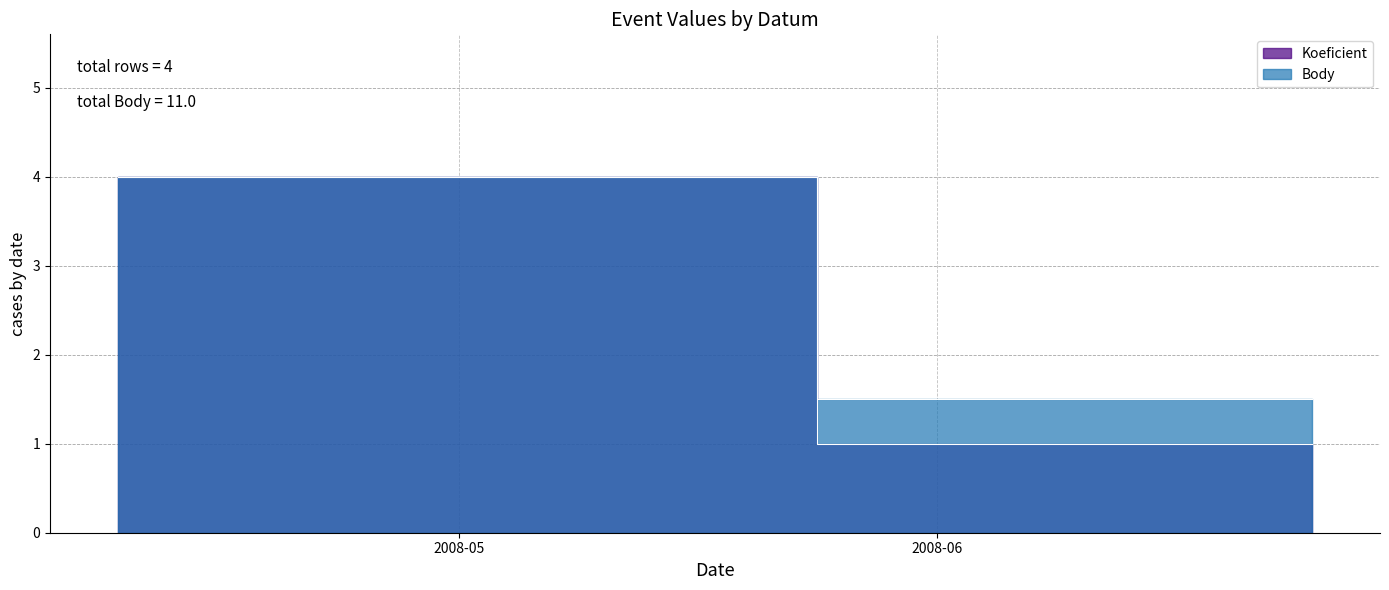

What is the difference between the second highest and second lowest values in the Body series?

2.5